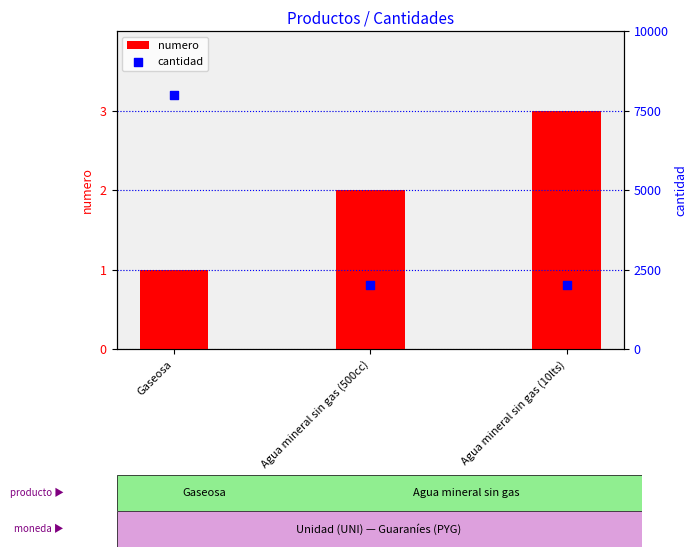

Which series has the widest spread of Y values?

cantidad